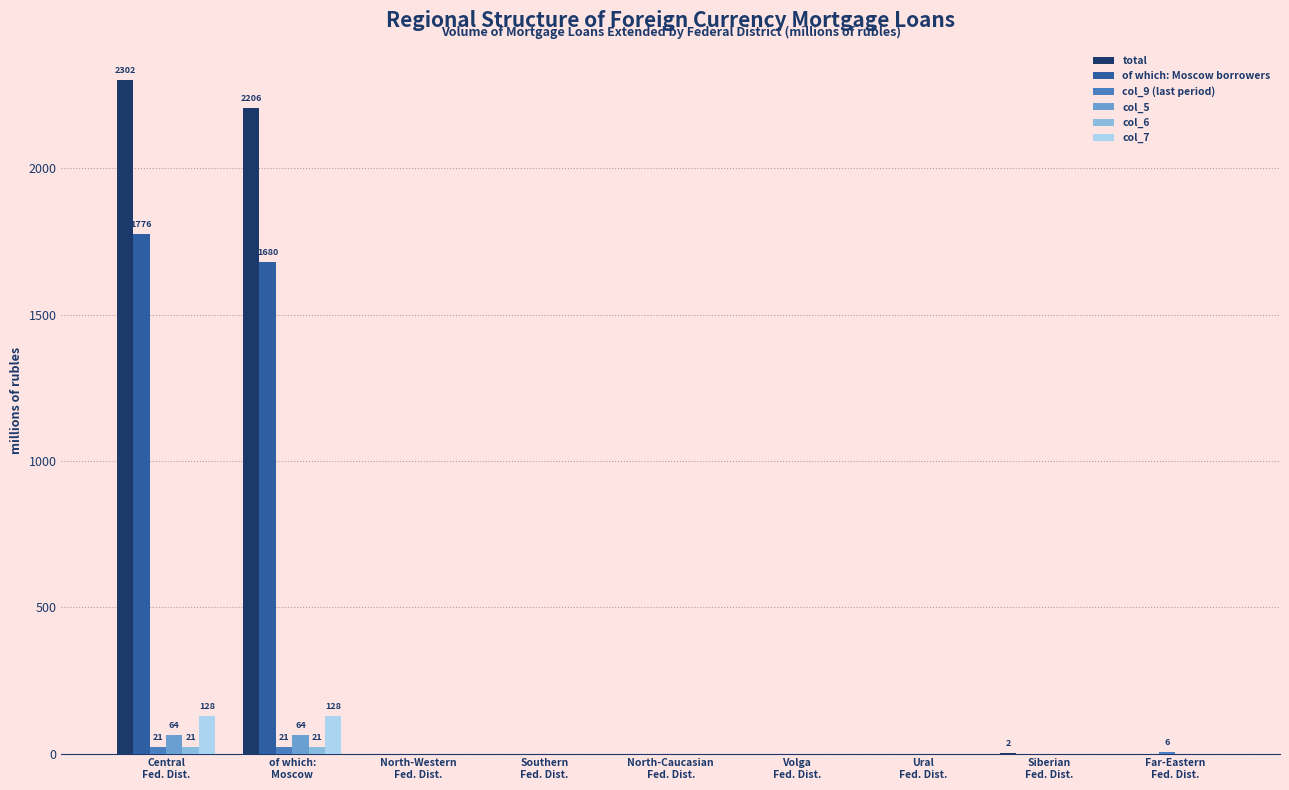

Which series has the largest total across all categories?

total